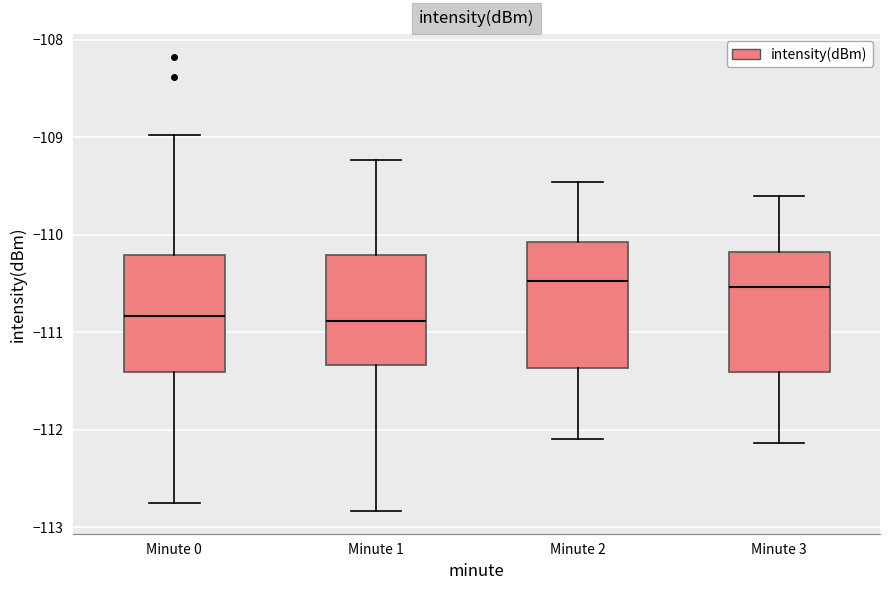

Reading left to right, read every box against the y-axis: the position of its median line, the range the box covers, and the ends of its whiskers. The values are not printed on the chart, so give them approximately, as read against the axis.

Minute 0: median -110.8, box -111.4 to -110.2, whiskers -112.8 to -109.0
Minute 1: median -110.9, box -111.3 to -110.2, whiskers -112.8 to -109.2
Minute 2: median -110.5, box -111.4 to -110.1, whiskers -112.1 to -109.5
Minute 3: median -110.5, box -111.4 to -110.2, whiskers -112.1 to -109.6